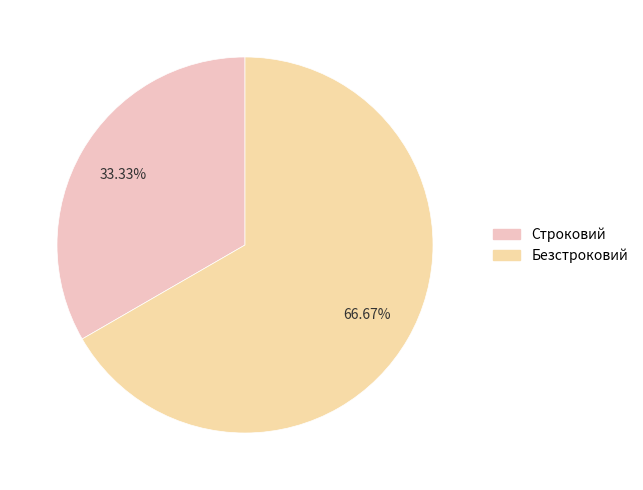

Which category has the smallest portion of the pie?

Строковий